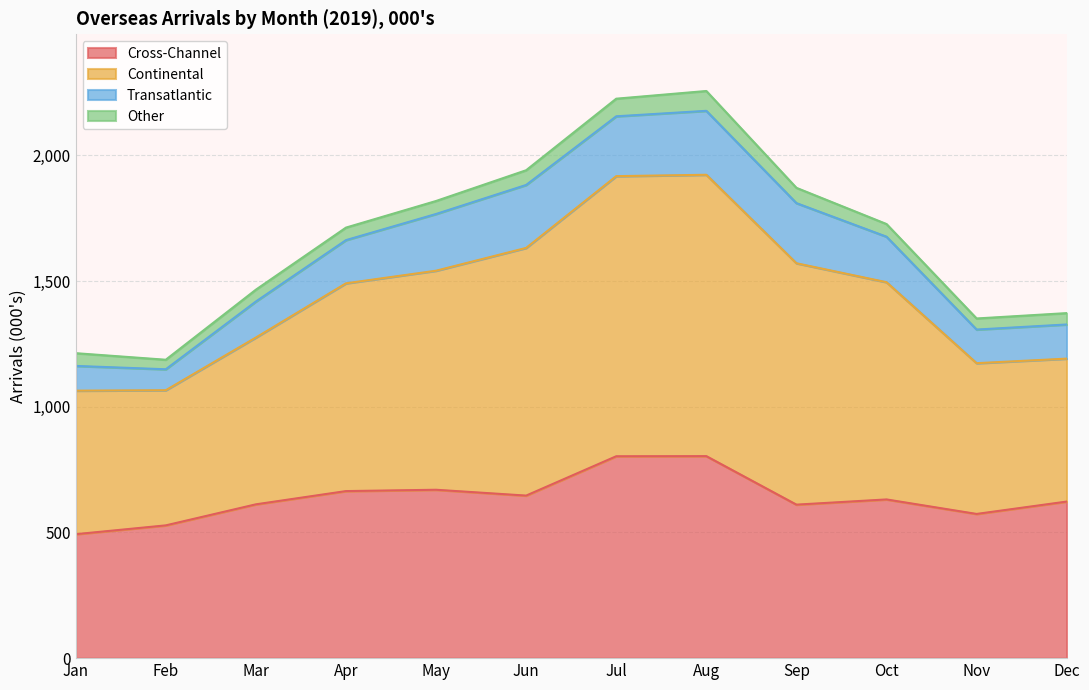

What is the total value across all series at Jul?

2225.8